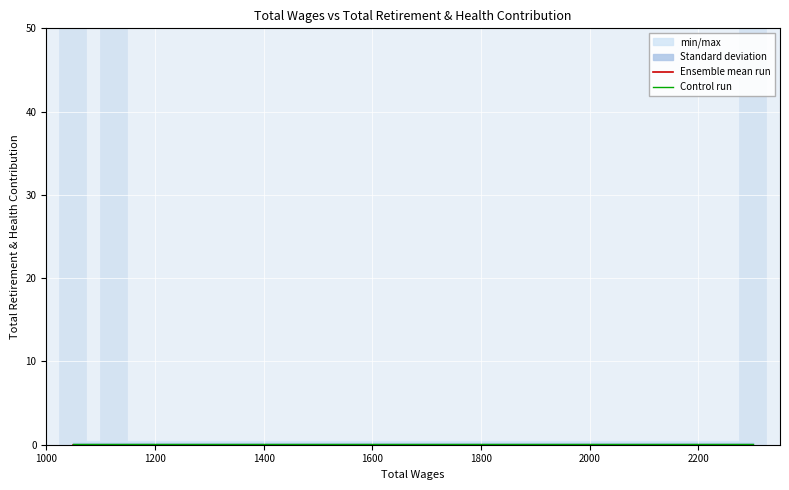

At which category is the sum across all series the highest?

1000